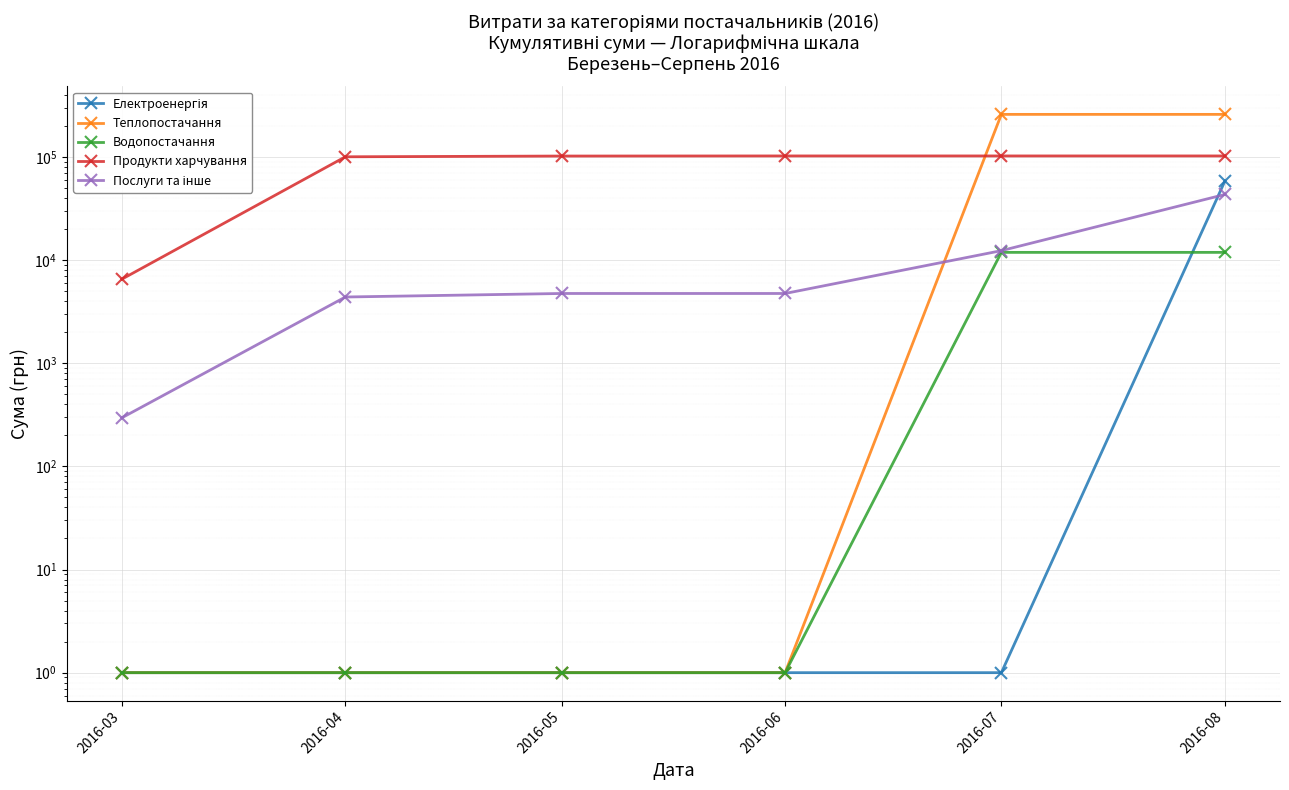

The Водопостачання series shows 1.5 at 2016-03. True or false?

False